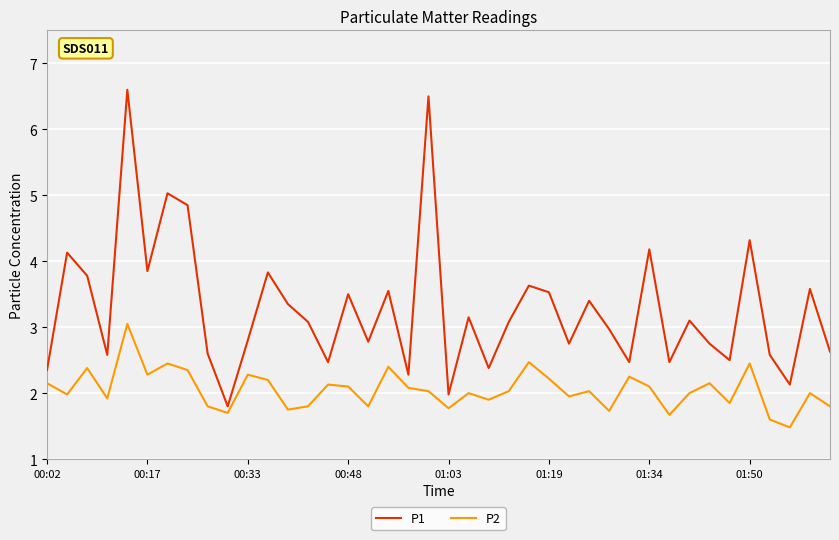

List the series in order of their peak value, highest first.

P1, P2